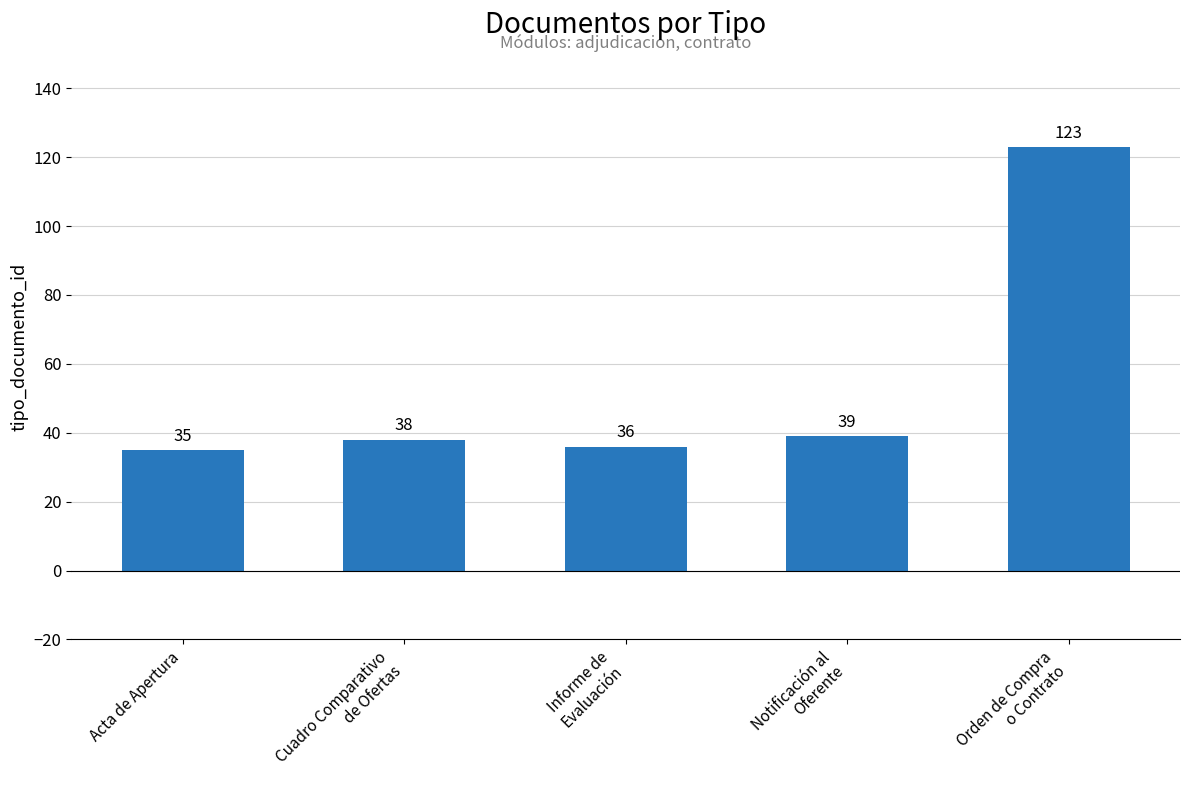

Is it true that the value at Informe de
Evaluación is 64?

False